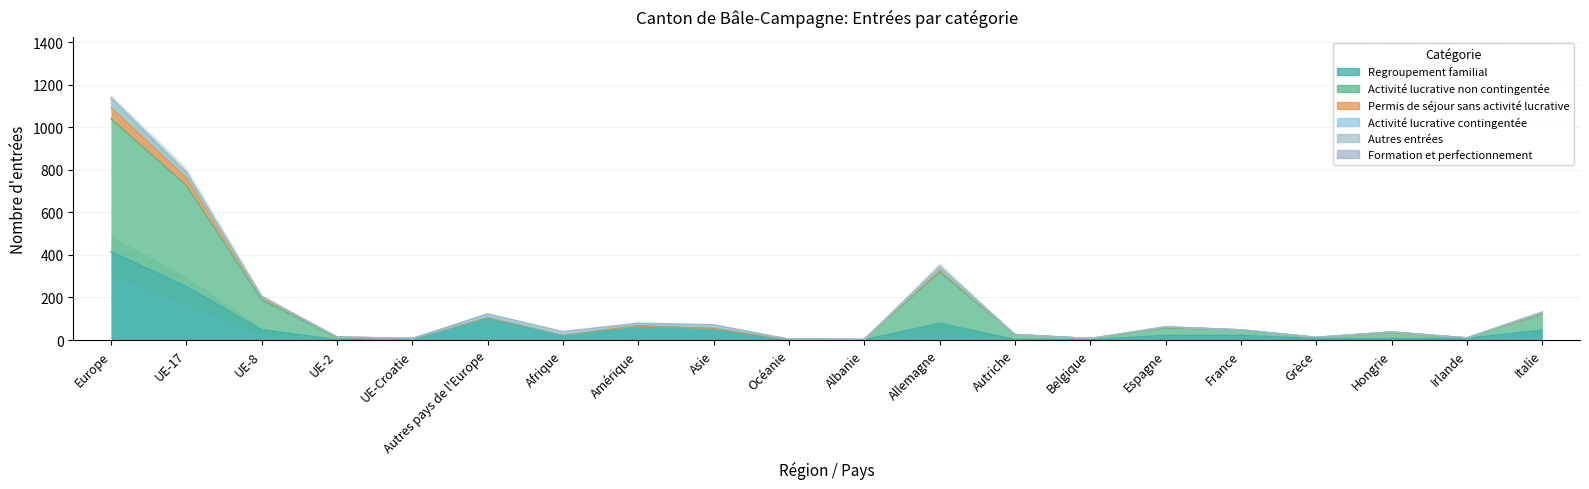

Is the value of Activité lucrative non contingentée at UE-17 greater than the value of Regroupement familial at Hongrie?

Yes